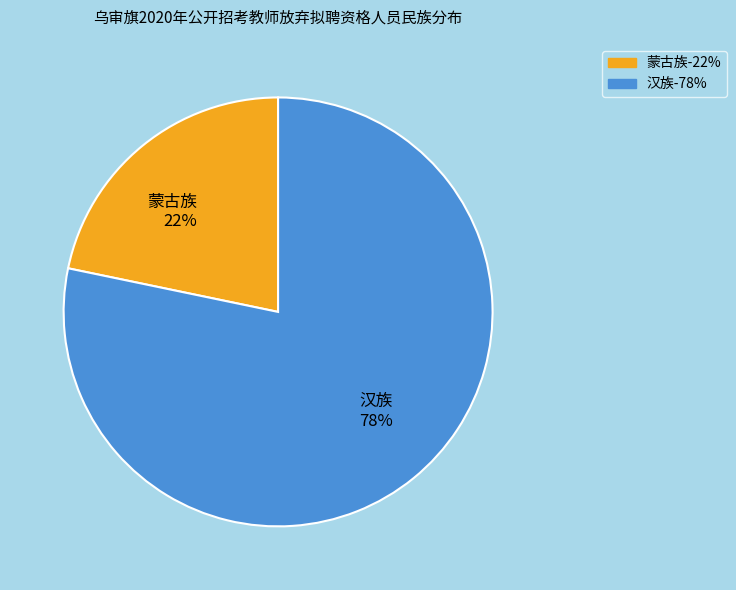

Which has a higher value, 蒙古族 22% or 汉族 78%?

汉族 78%